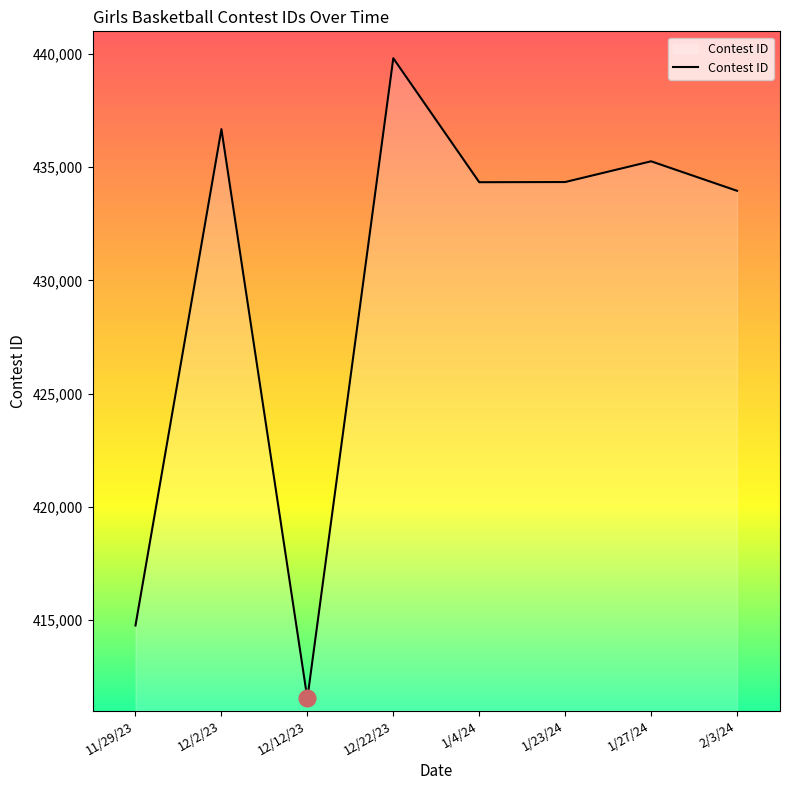

Where is the first local maximum?

12/2/23